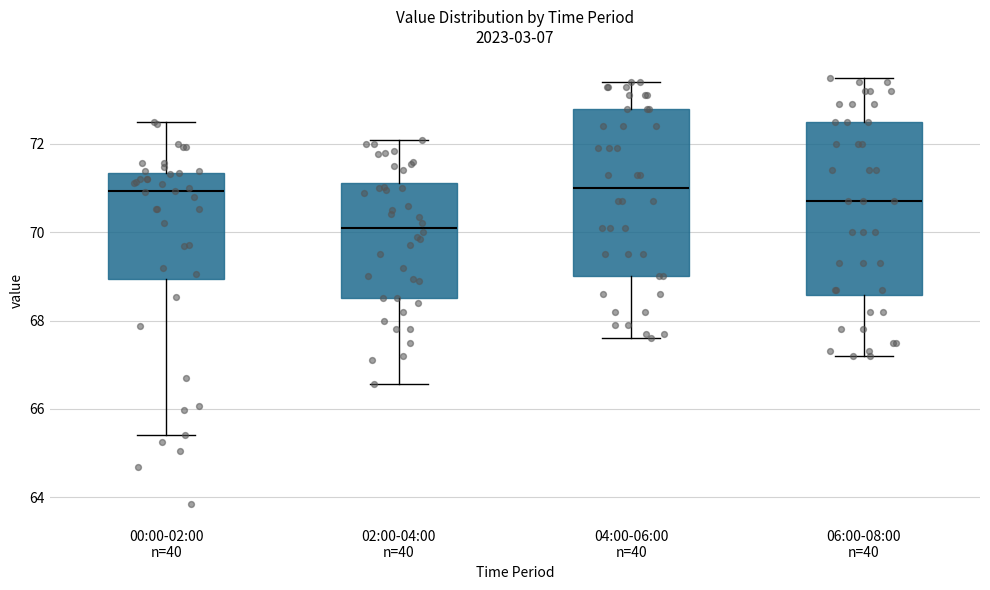

Where does the median line of the box for 06:00-08:00 n=40 sit on the y-axis? The values are not printed on the chart, so give them approximately, as read against the axis.

70.8